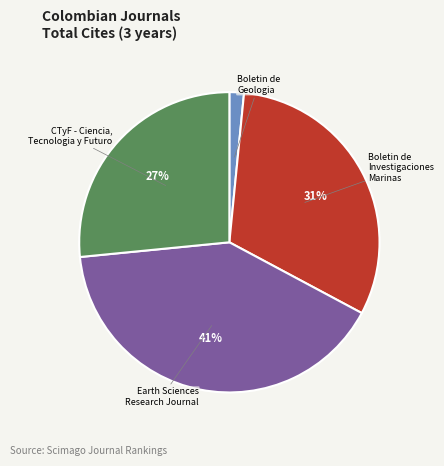

Does any single category account for the majority?

No